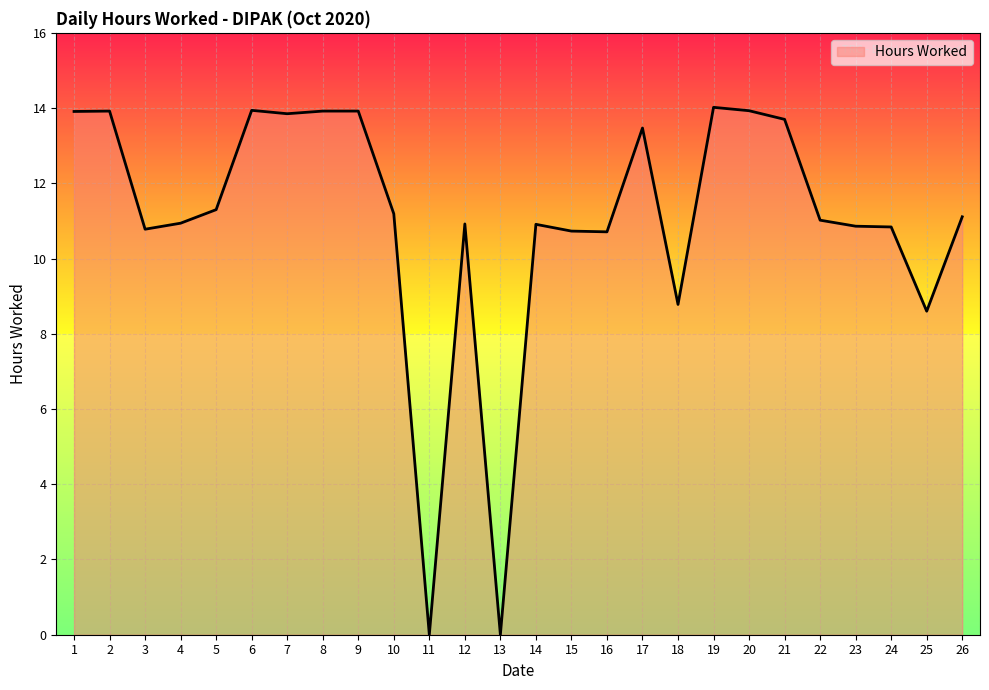

True or false: there are more than 2 points higher than both neighbors.

True